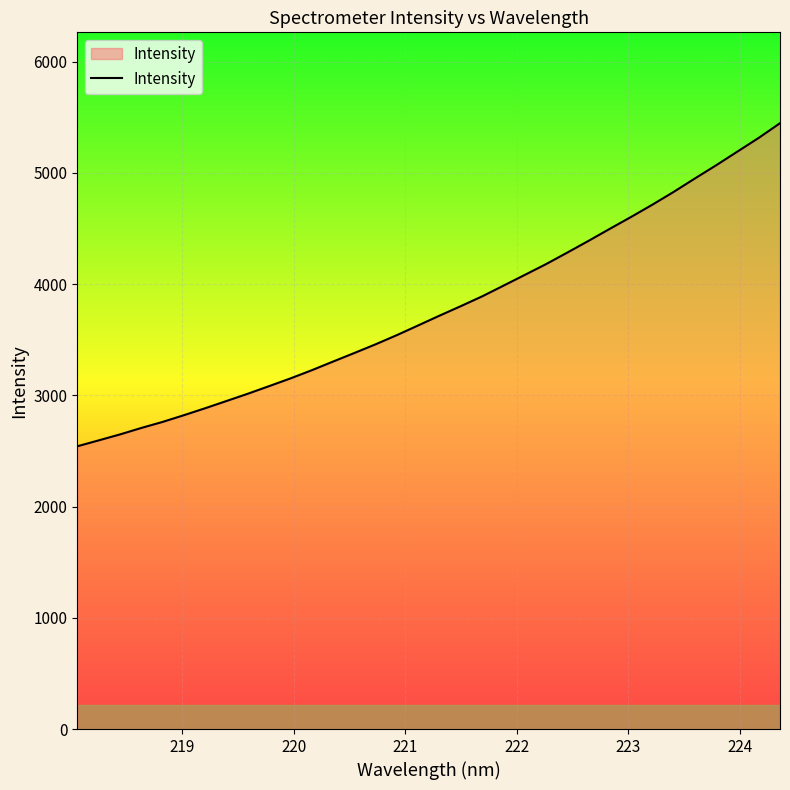

What is the smallest value displayed?

2542.3